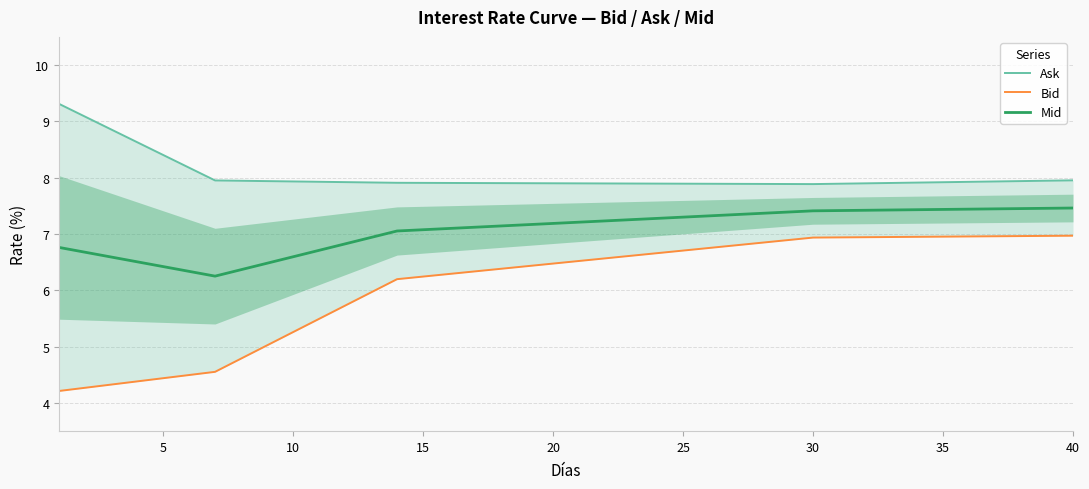

What is the highest value of the Mid series?

7.5